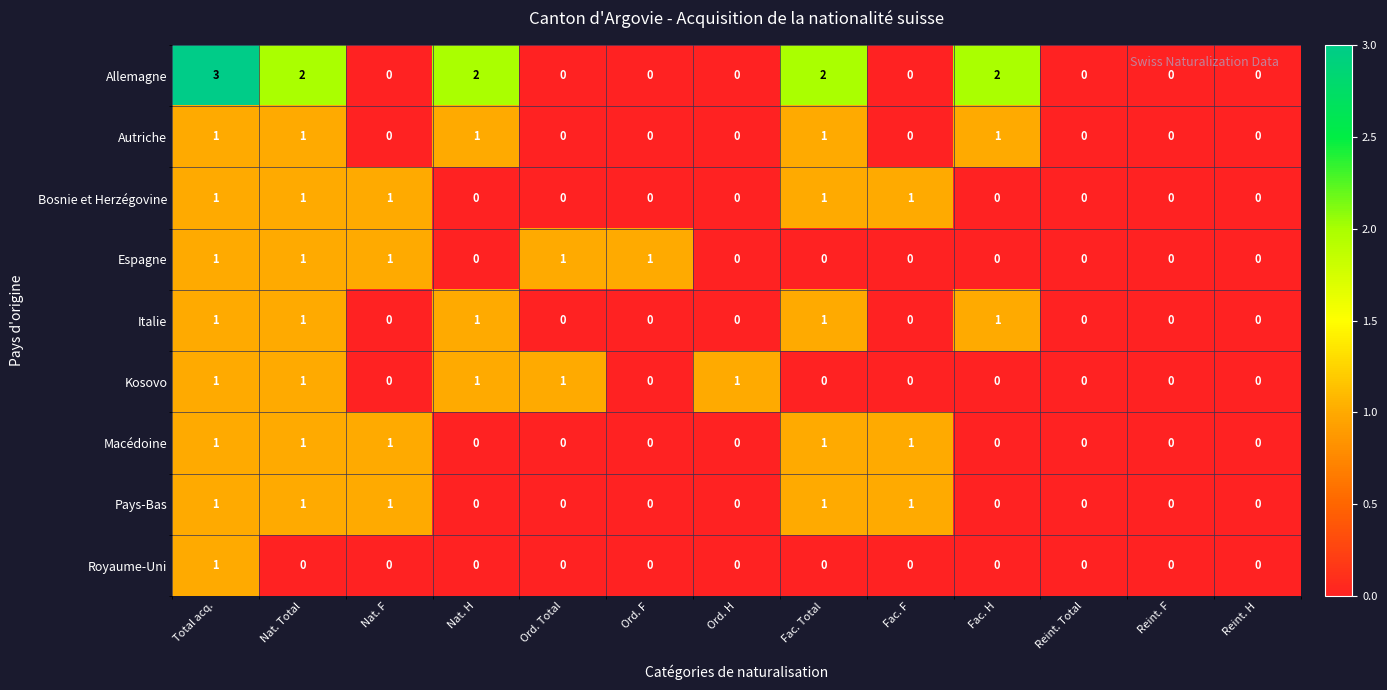

True or false: Espagne has a value of 1 at Ord. Total.

True